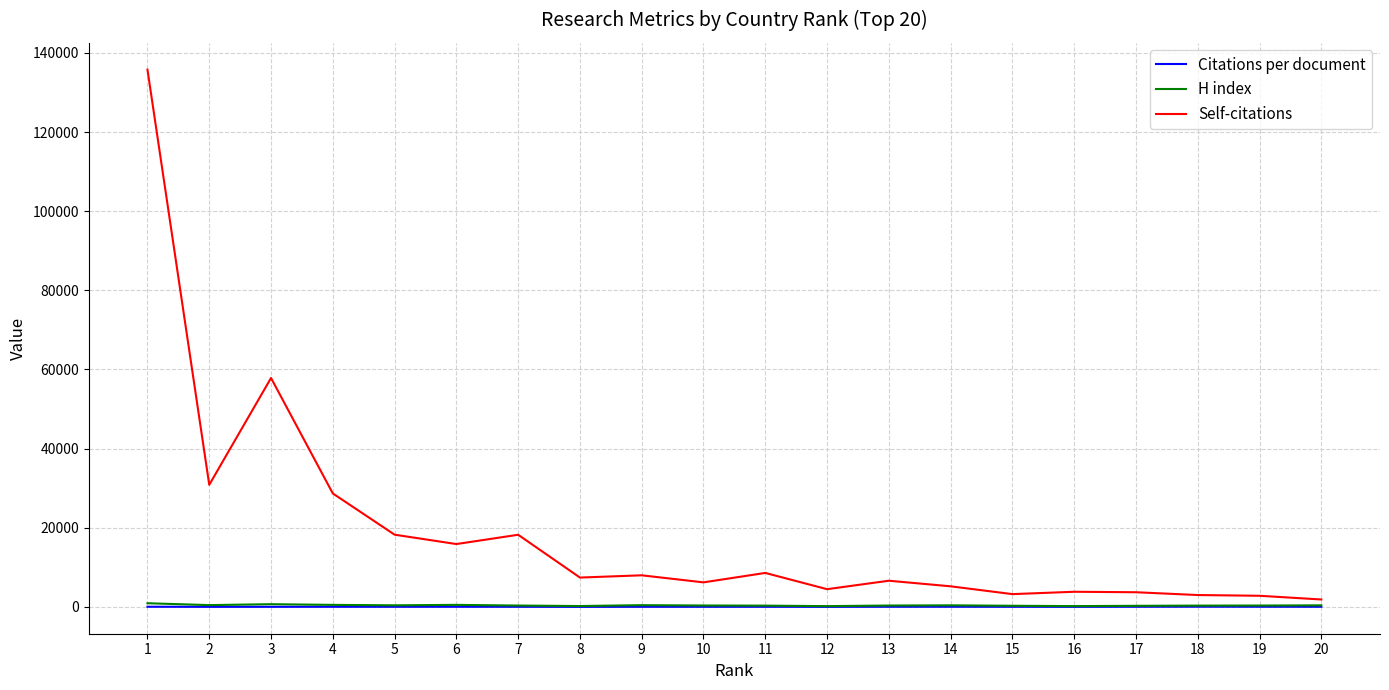

What is the difference between the second highest and minimum values in the H index series?

492.0